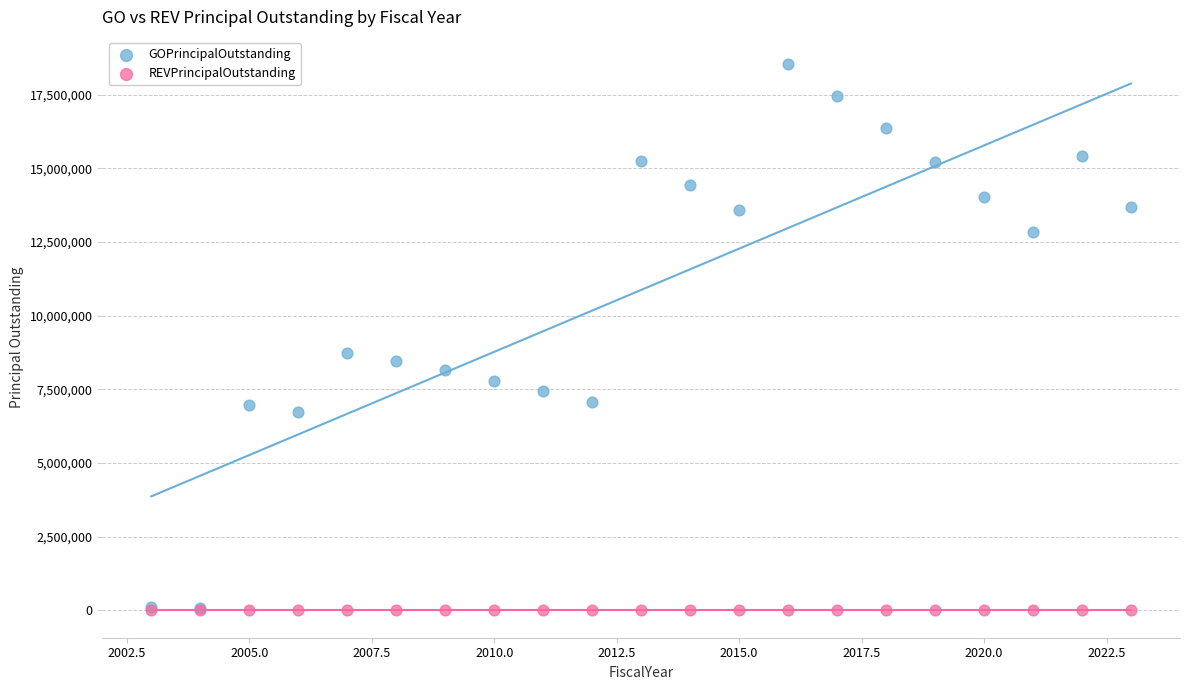

What are all the series names shown in the legend?

GOPrincipalOutstanding, REVPrincipalOutstanding